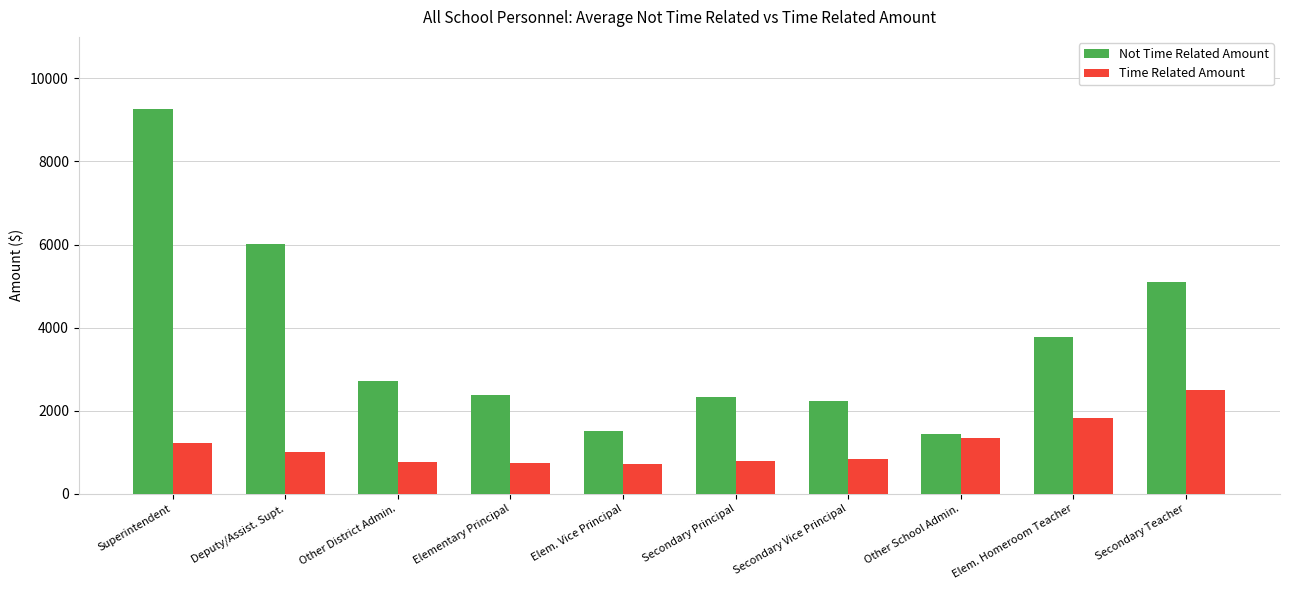

Which series has the largest range (max minus min)?

Not Time Related Amount